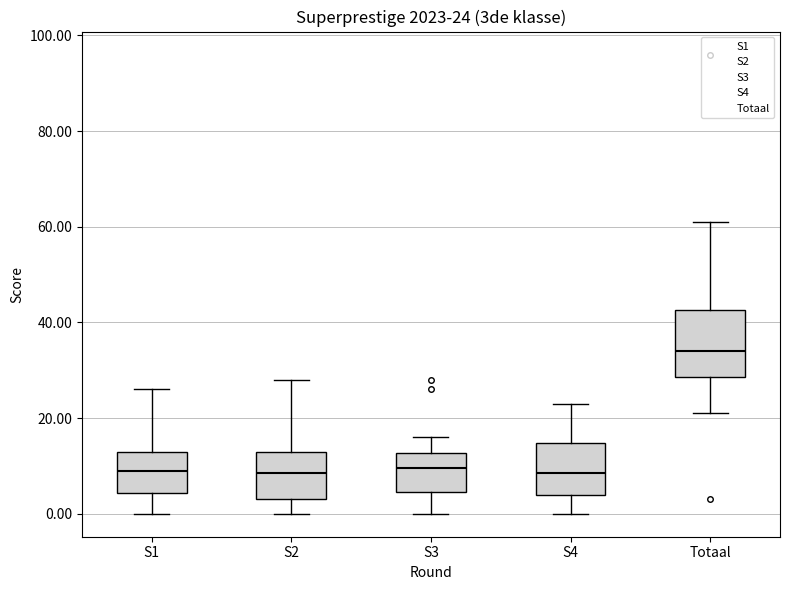

Which box is the tallest, from its lower edge to its upper edge?

Totaal